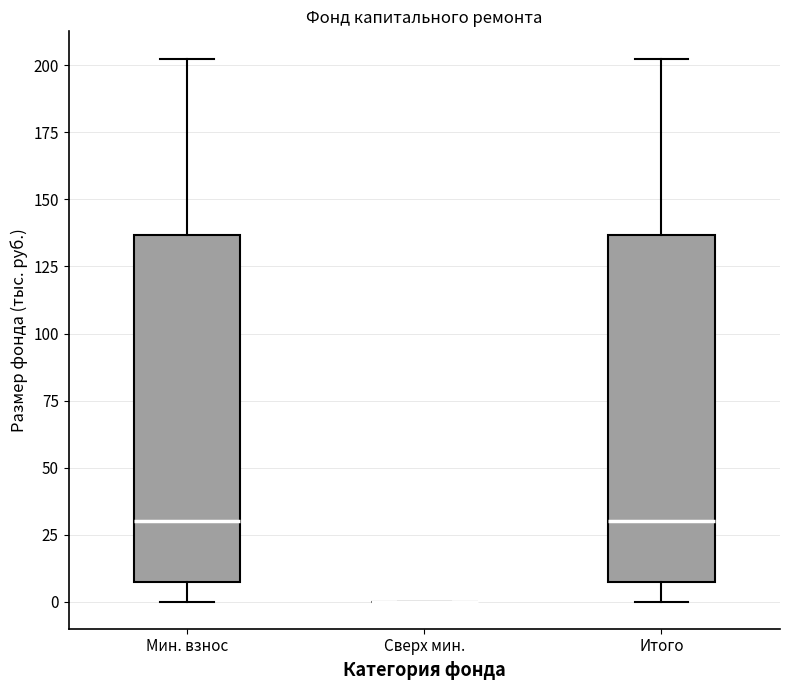

Reading left to right, read every box against the y-axis: the position of its median line, the range the box covers, and the ends of its whiskers. The values are not printed on the chart, so give them approximately, as read against the axis.

Мин. взнос: median 30, box 10 to 135, whiskers 0 to 205
Сверх мин.: box collapsed to a line at 0, whiskers 0 to 0
Итого: median 30, box 10 to 135, whiskers 0 to 205